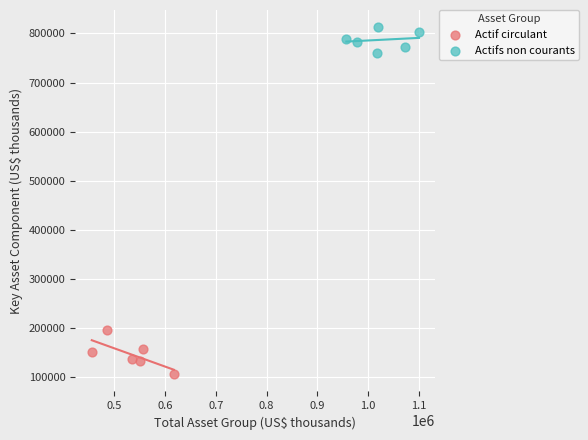

Which series has the largest Y range (max minus min)?

Actif circulant